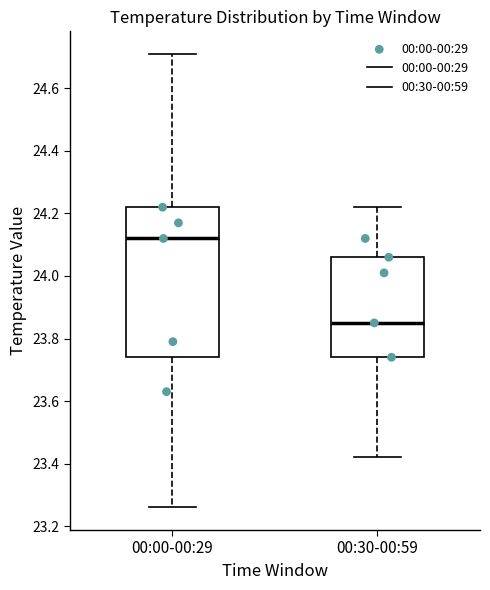

Where does the upper whisker of the box for 00:30-00:59 end on the y-axis? The values are not printed on the chart, so give them approximately, as read against the axis.

24.22